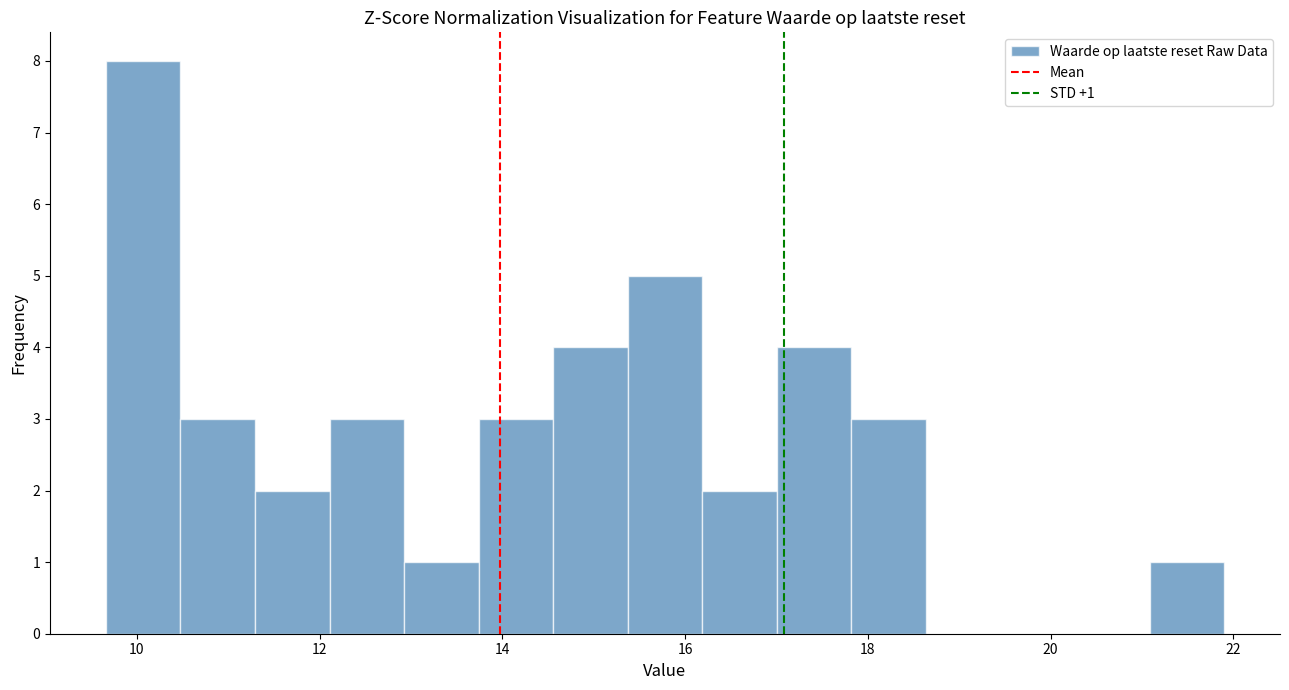

Which range on the x-axis has the tallest bar?

9.6 to 10.4